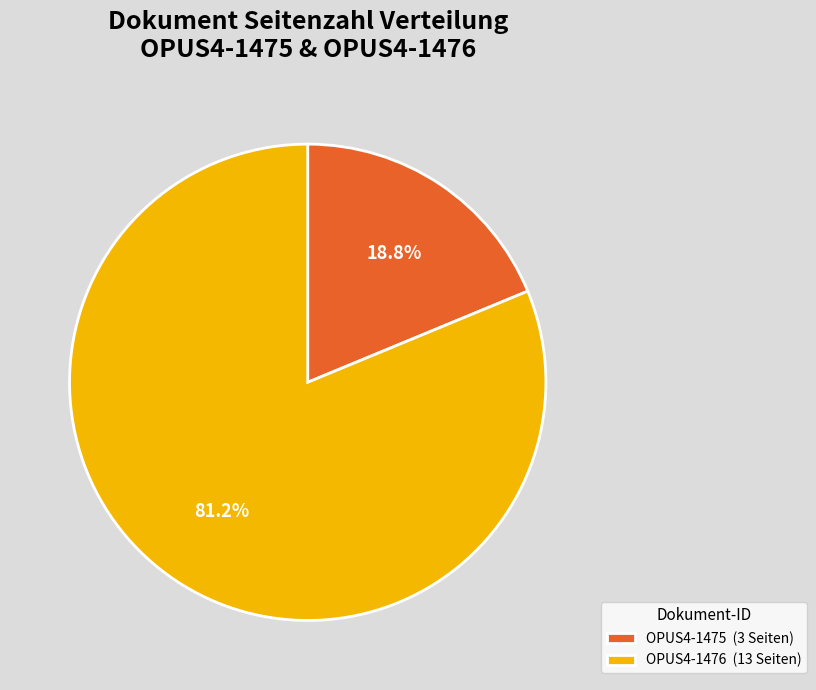

Rank the categories by value from highest to lowest.

OPUS4-1476, OPUS4-1475